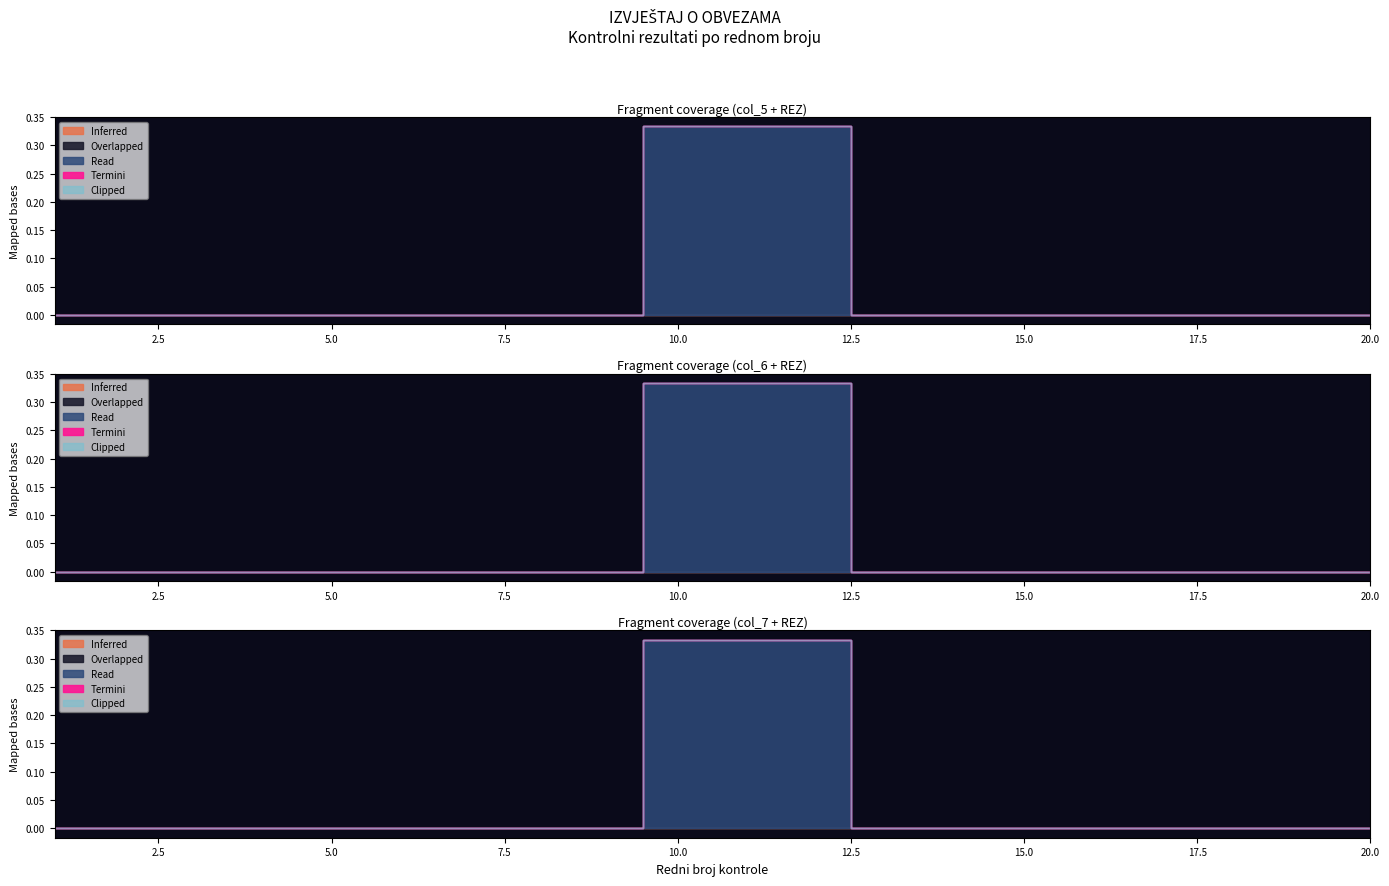

At which category does the chart reach its minimum across all series?

1